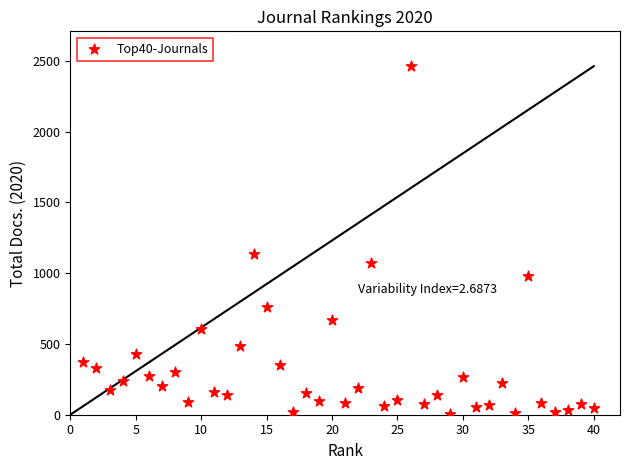

What is the range of X values (max minus min)?

39